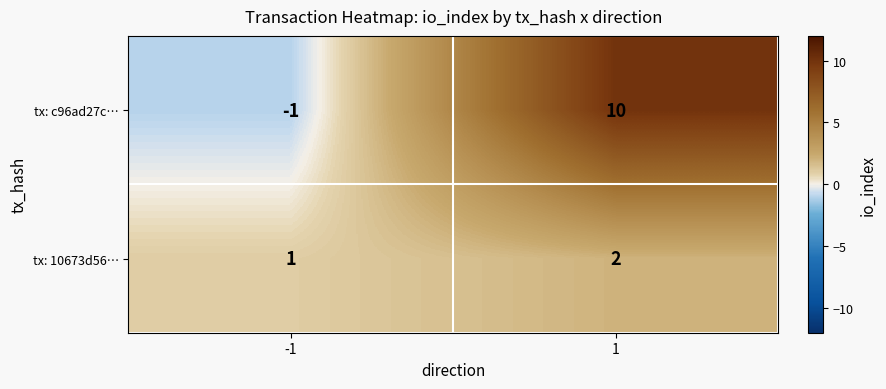

Count the number of data series in this chart.

2